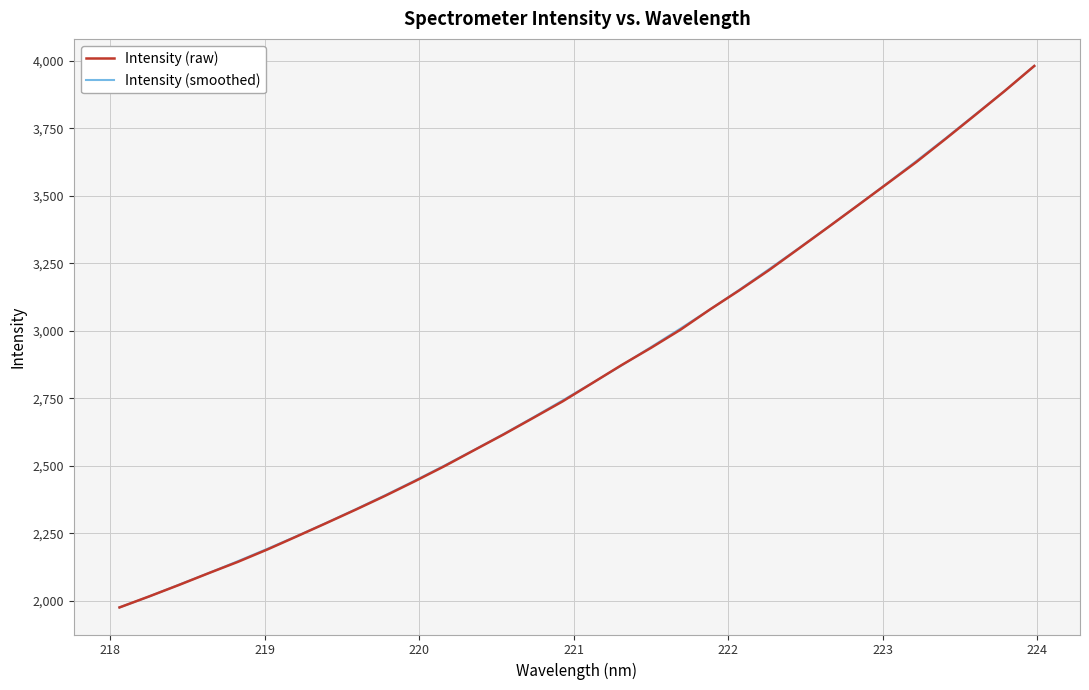

What is the minimum value for Intensity (raw)?

1976.2